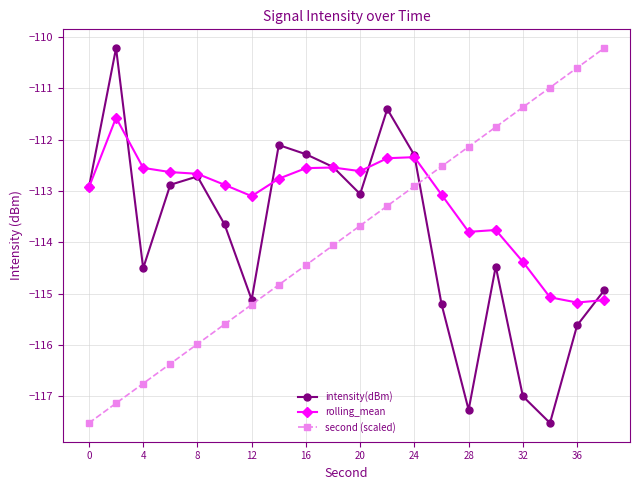

At how many categories does at least one series exceed -113?

19